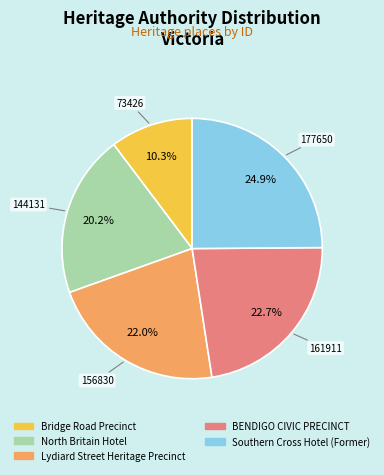

What is the ratio of the value at Southern Cross Hotel (Former) to the value at Lydiard Street Heritage Precinct?

1.1